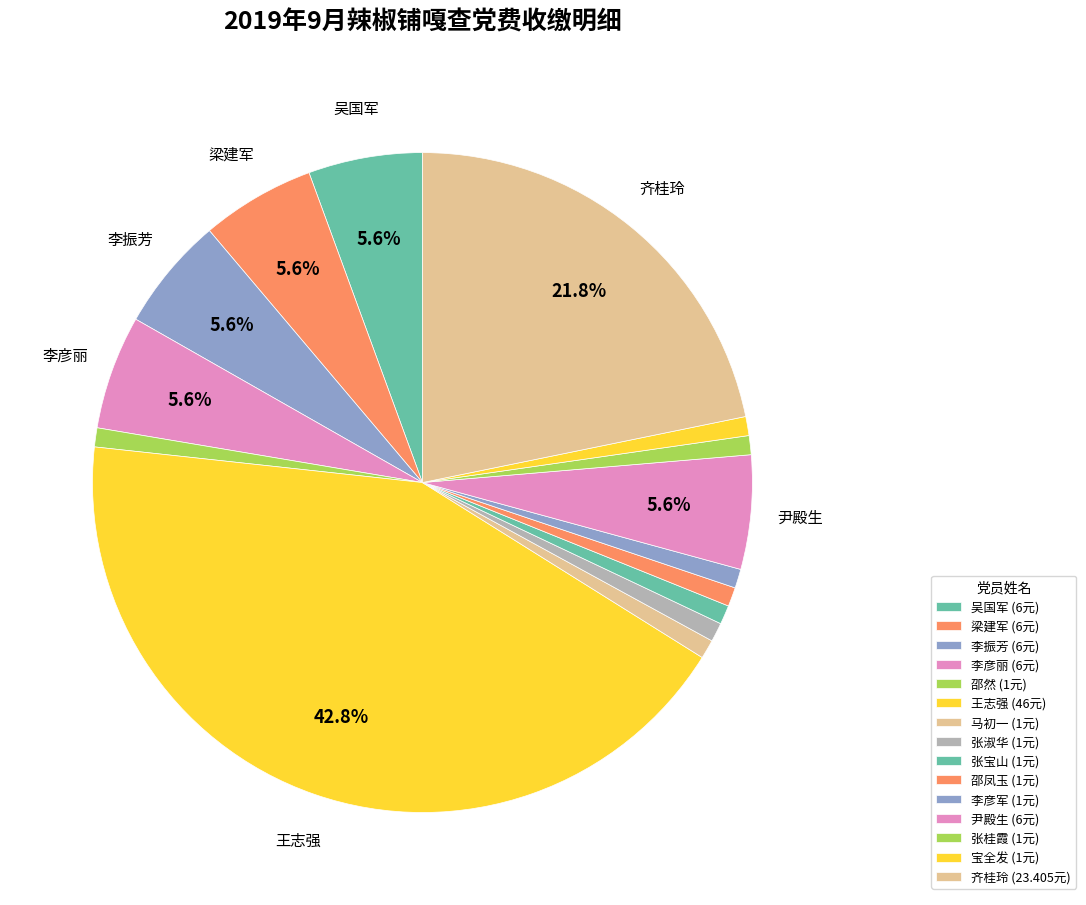

To the nearest percent, what is the average slice percentage?

7%